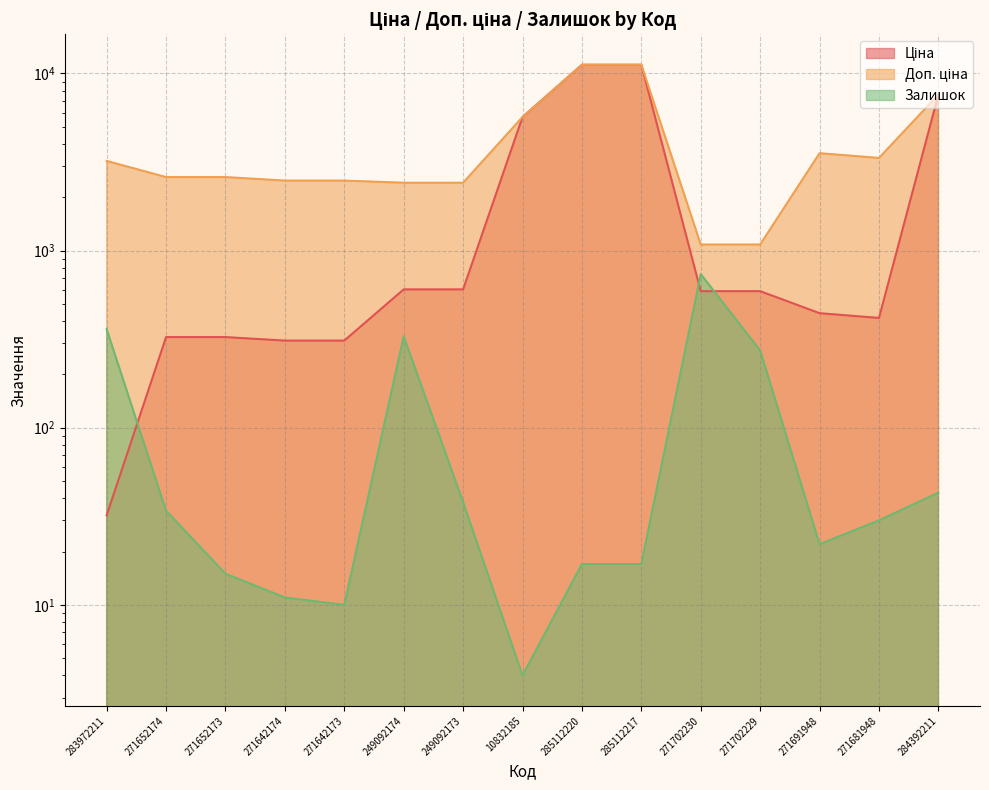

What is the difference between the maximum and minimum values in the Доп. ціна series?

10106.5